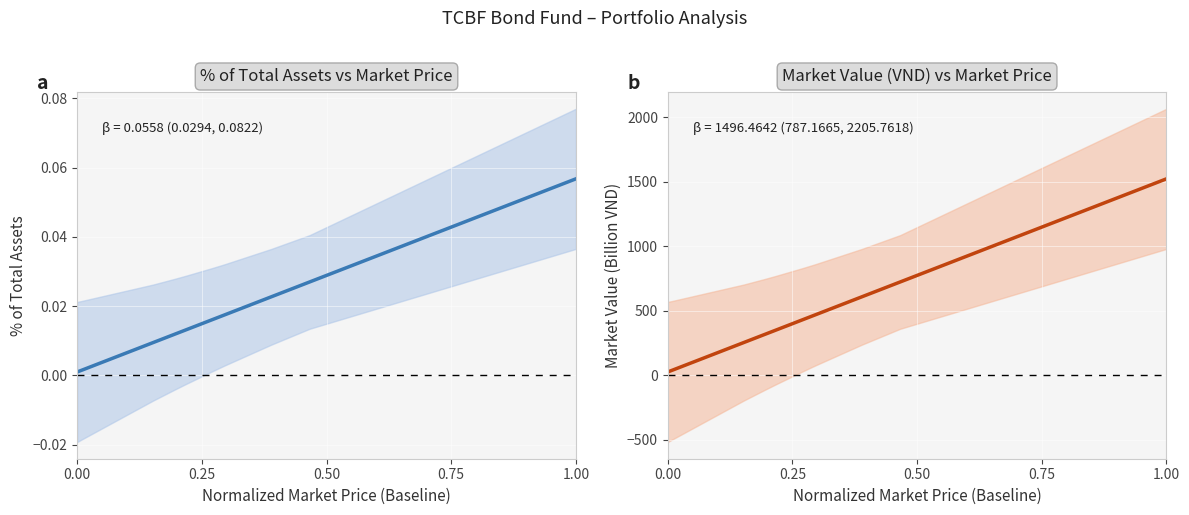

True or false: Market Value (VND) vs Market Price and % of Total Assets vs Market Price intersect in this chart.

False